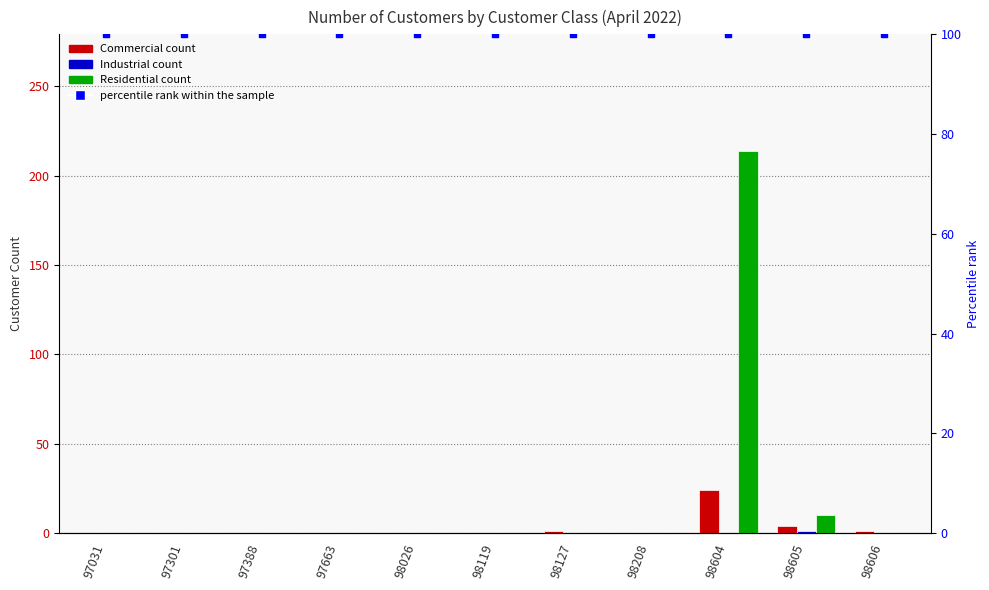

What are all the series names shown in the legend?

Commercial, Industrial, Residential, percentile rank within the sample